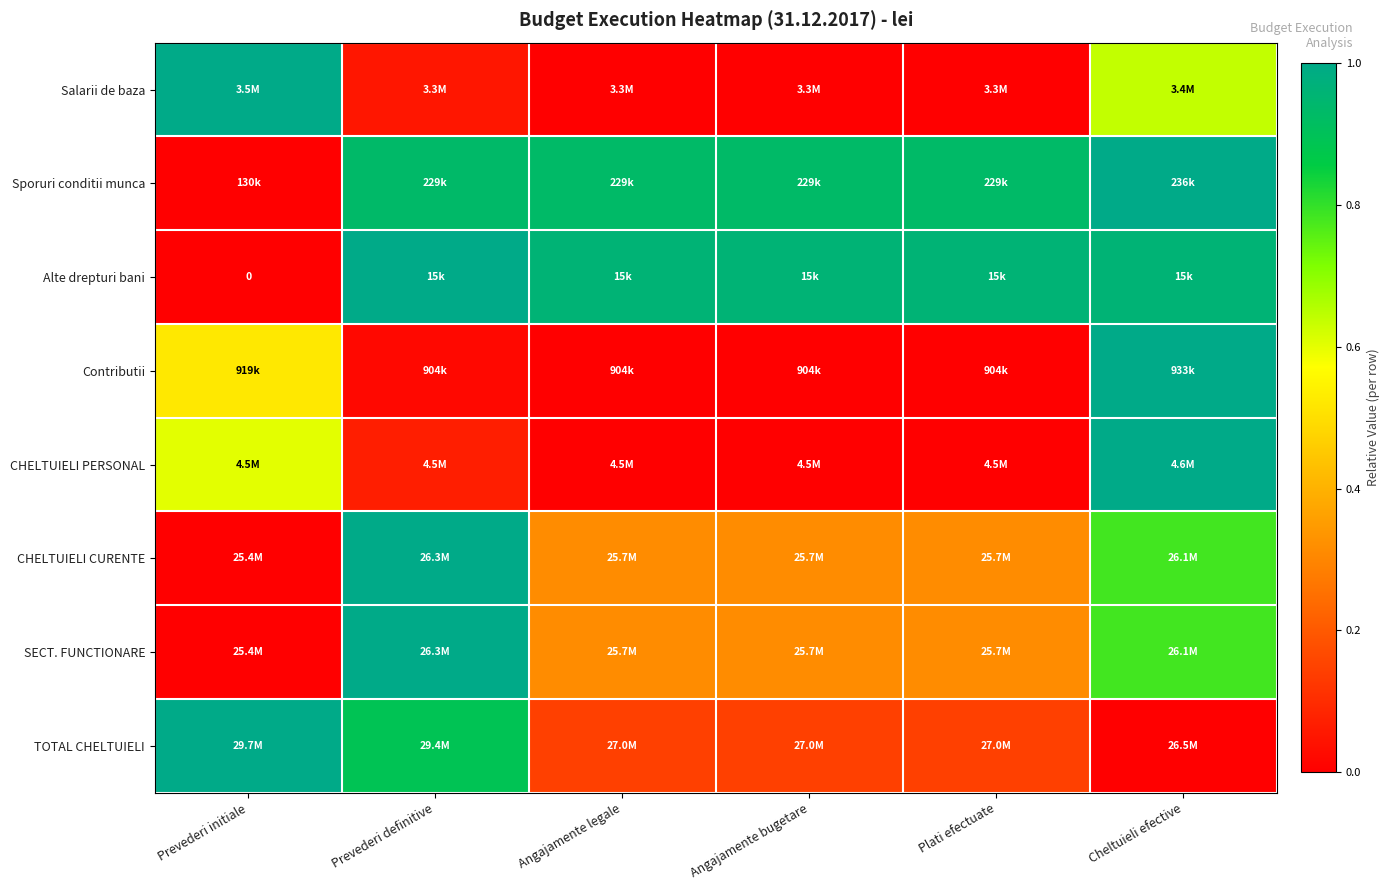

Is it true that SECT. FUNCTIONARE equals 0.1 at Plati efectuate?

False